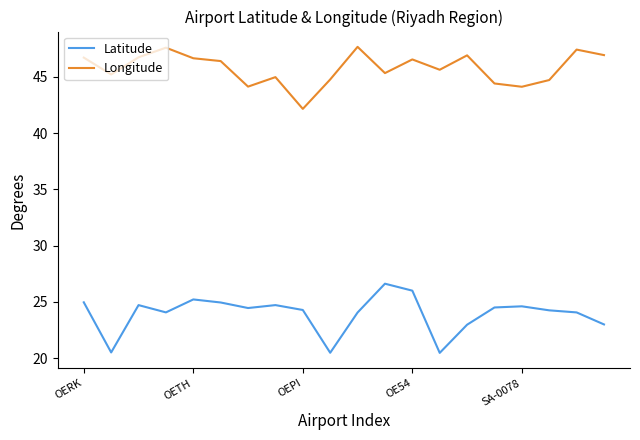

List the series in order of their peak value, highest first.

Longitude, Latitude